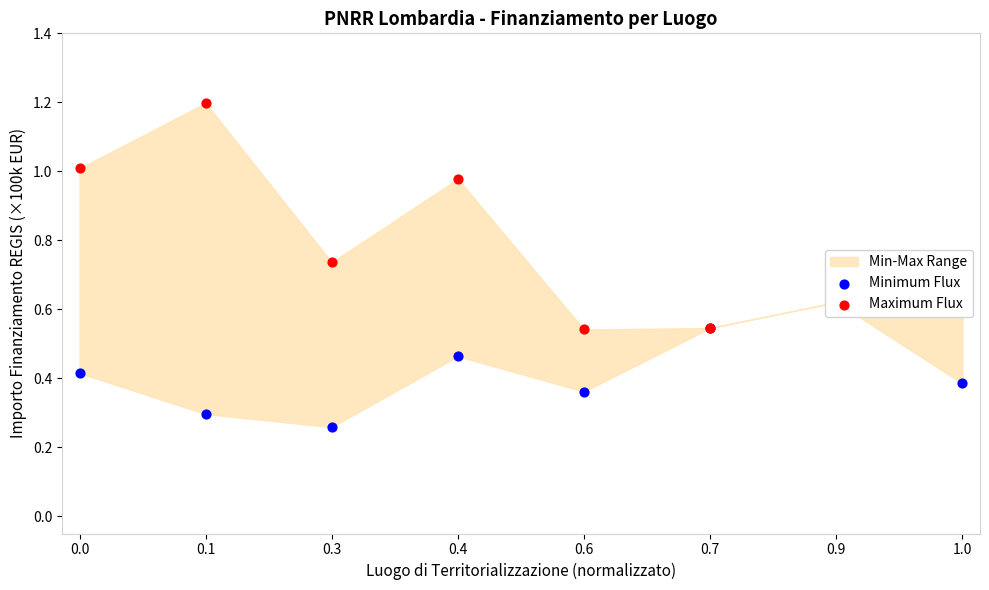

At how many categories does at least one series exceed 0?

8